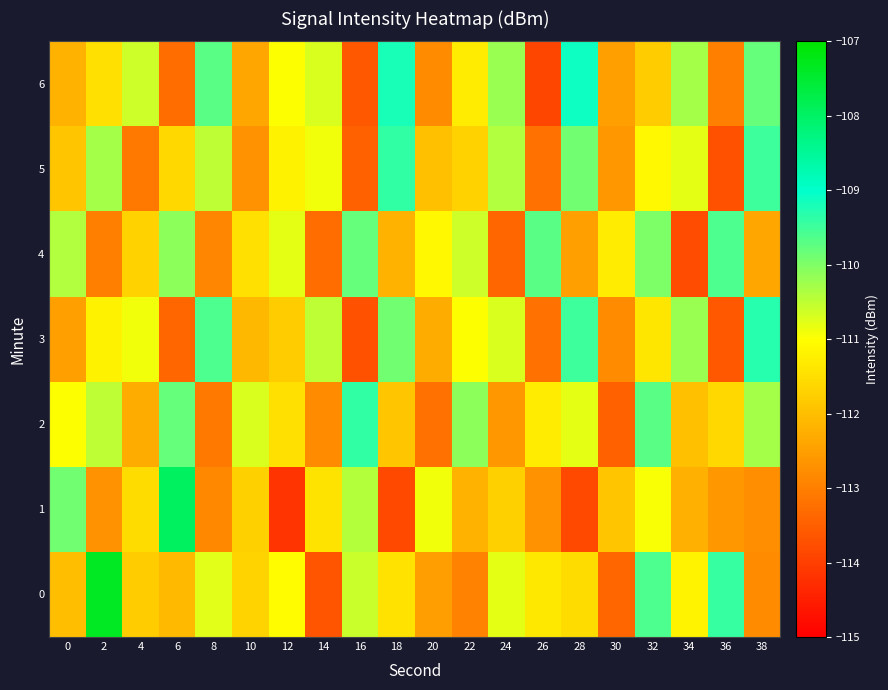

What is the spread (max minus min) of values at 38?

3.5